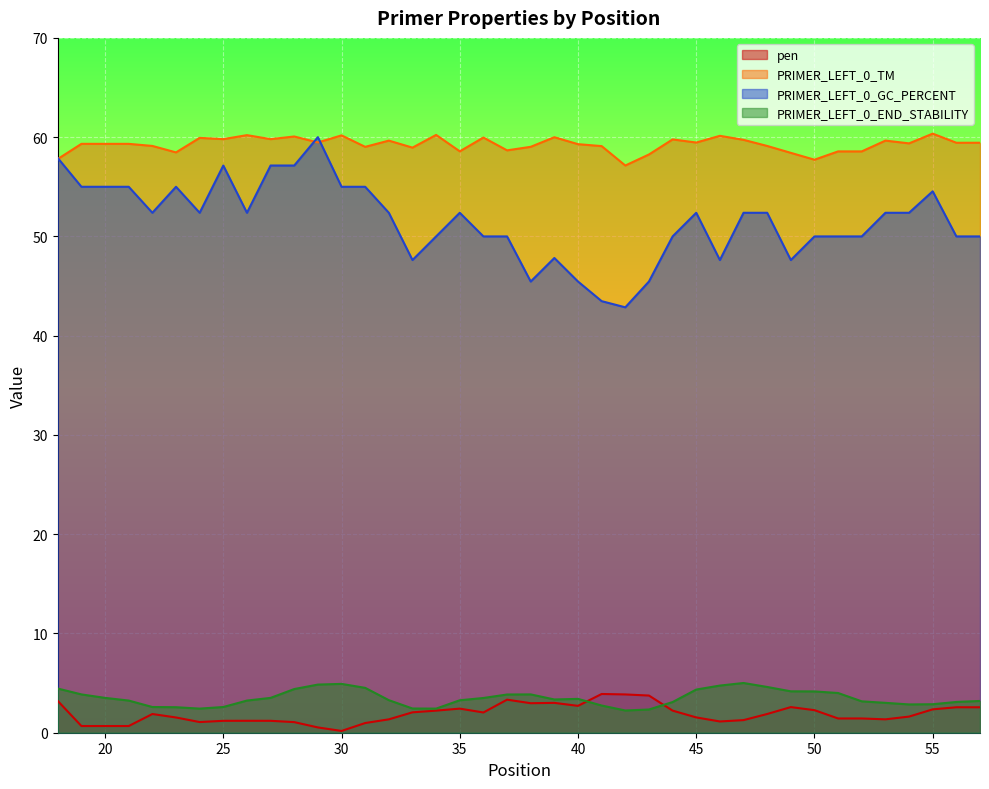

True or false: pen has more than 0 interior local peaks.

True